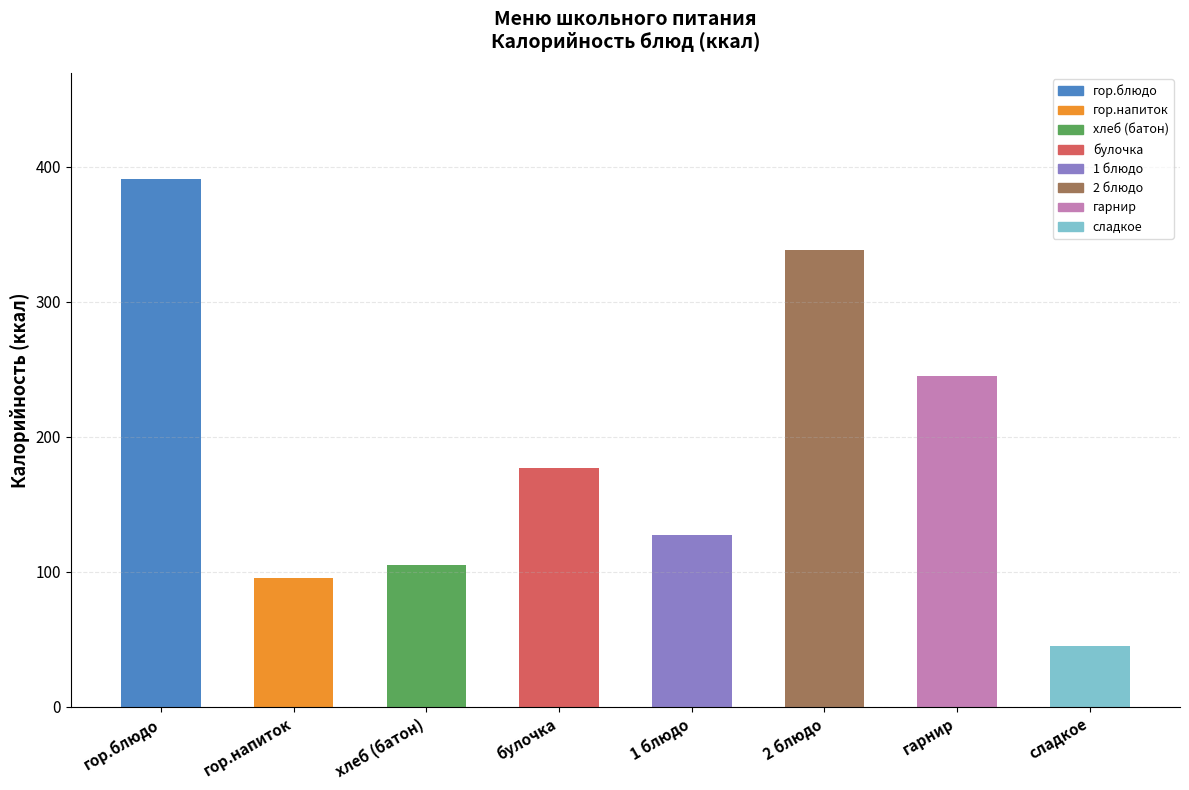

True or false: the data shows 31.0 at 1 блюдо.

False